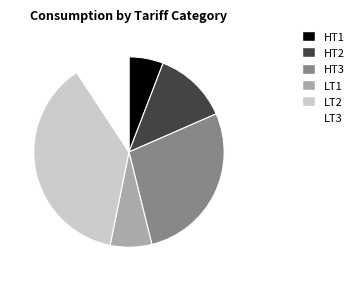

Rank the categories by value from highest to lowest.

LT2, HT3, HT2, LT3, LT1, HT1